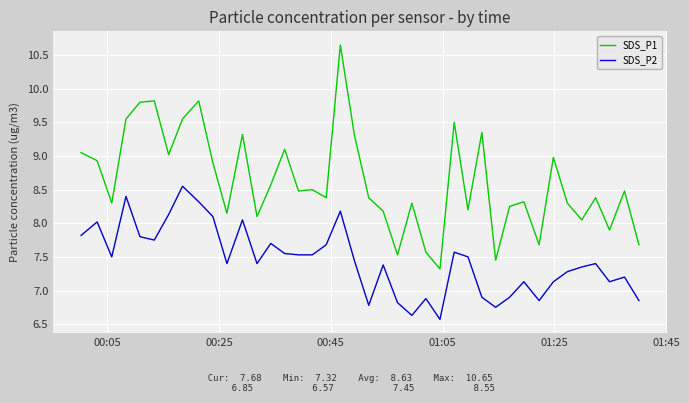

Count the number of data series in this chart.

2